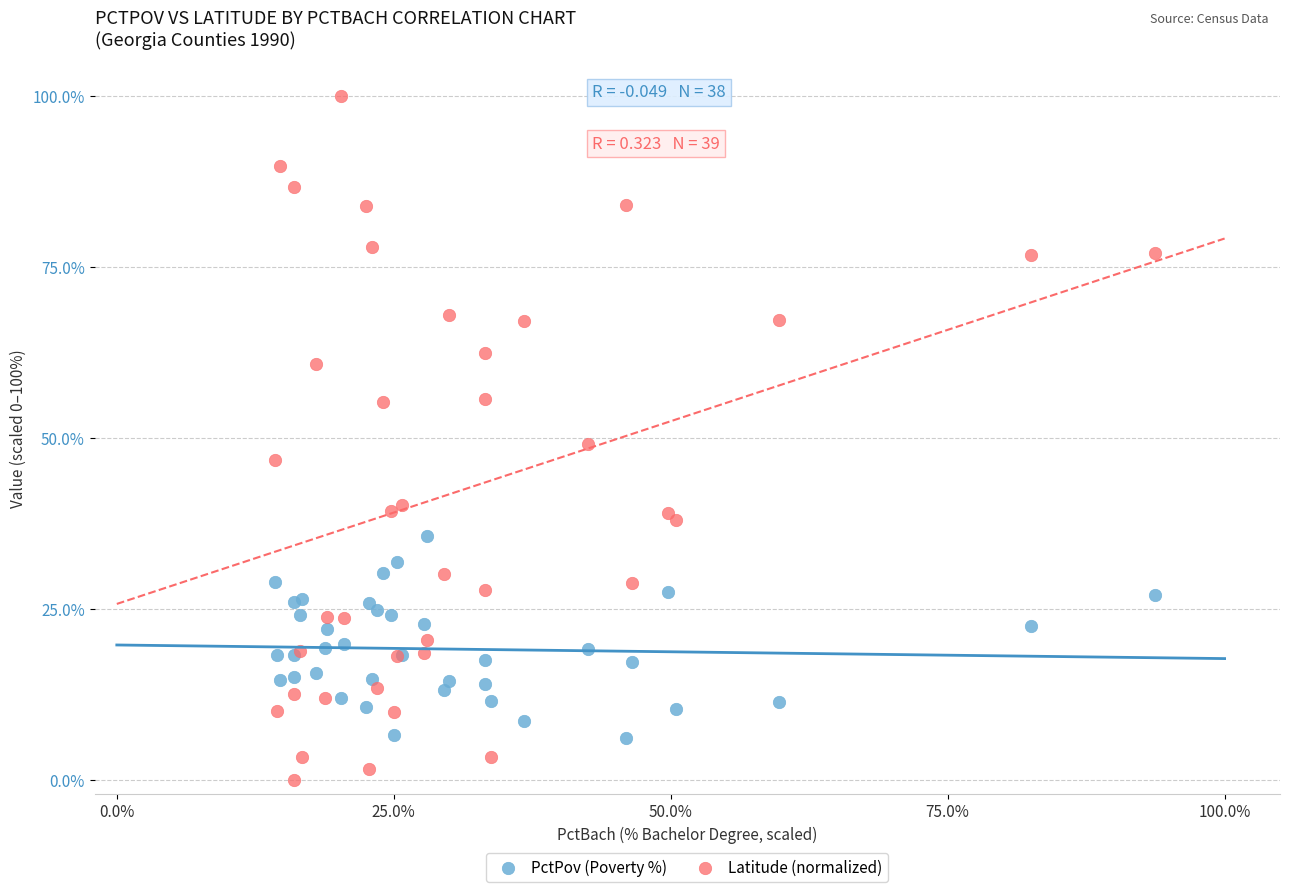

Which series reaches the maximum Y coordinate?

Latitude (normalized)